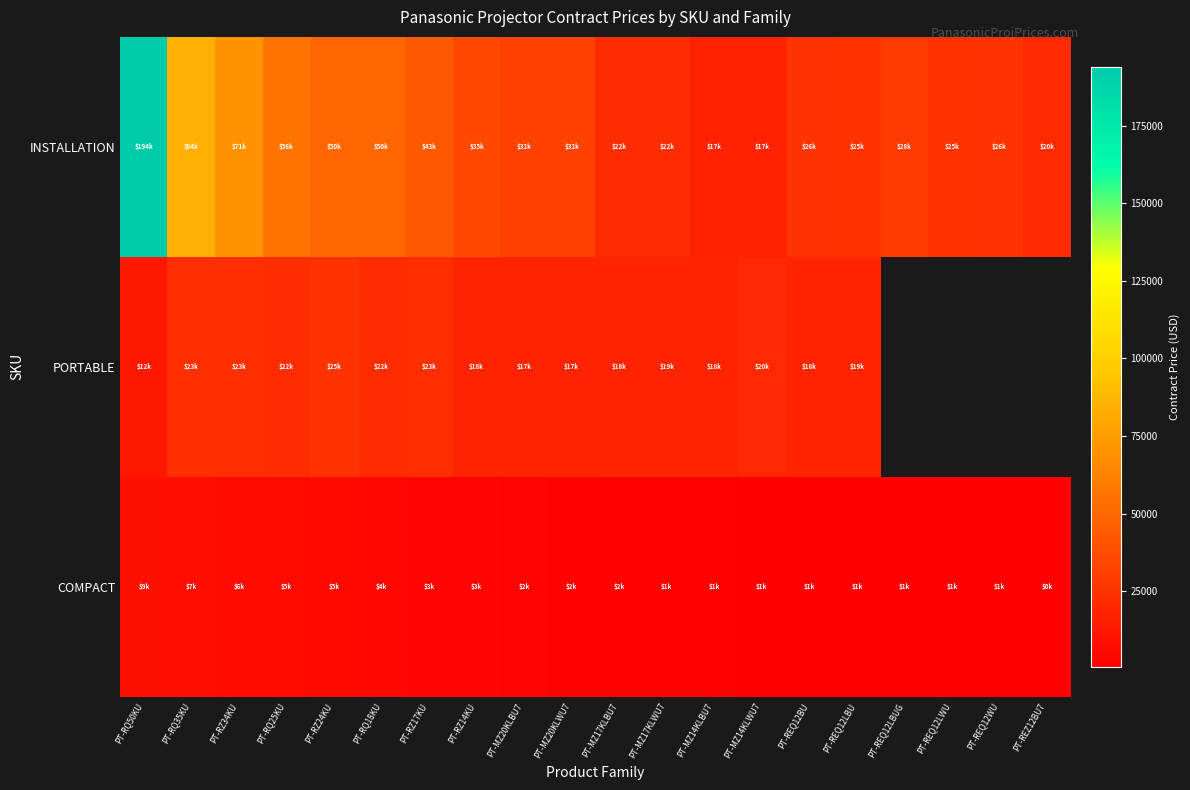

Count the number of data series in this chart.

3